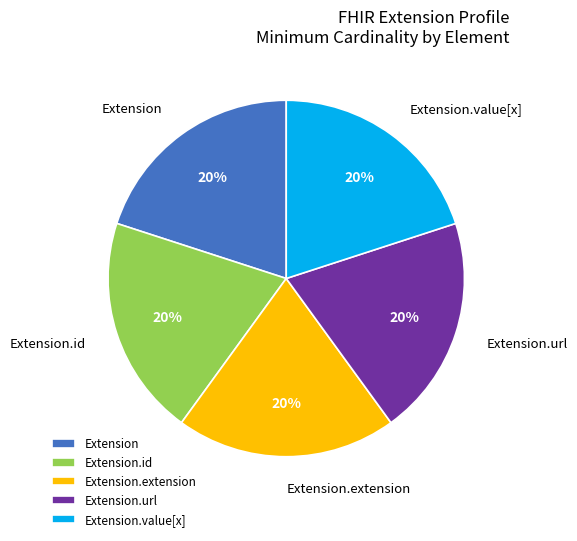

The Extension.value[x] slice represents 20% of the pie. True or false?

True